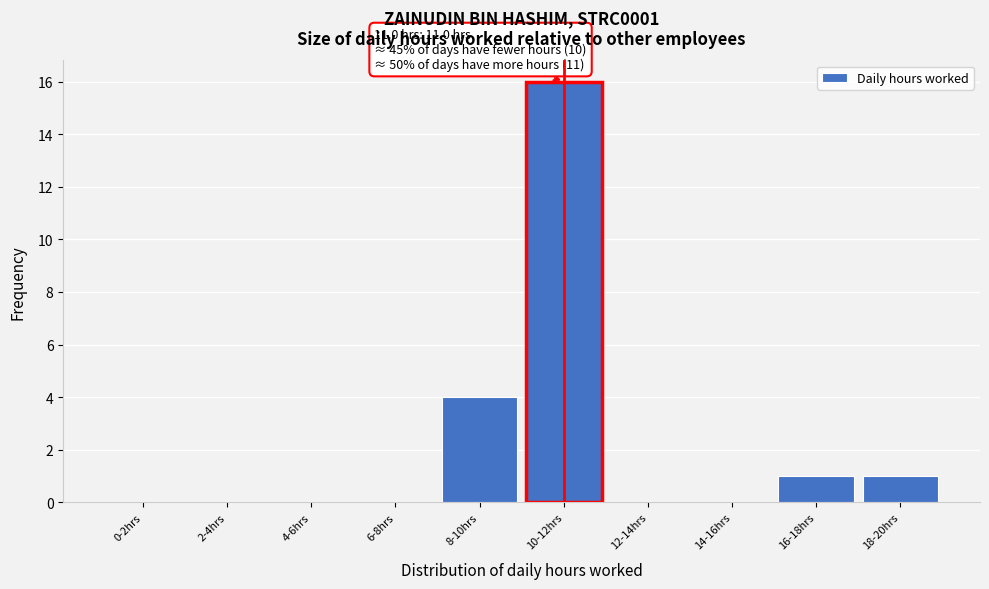

Reading left to right, list all the values displayed in this chart.

0-2hrs=0	2-4hrs=0	4-6hrs=0	6-8hrs=0	8-10hrs=4	10-12hrs=16	12-14hrs=0	14-16hrs=0	16-18hrs=1	18-20hrs=1